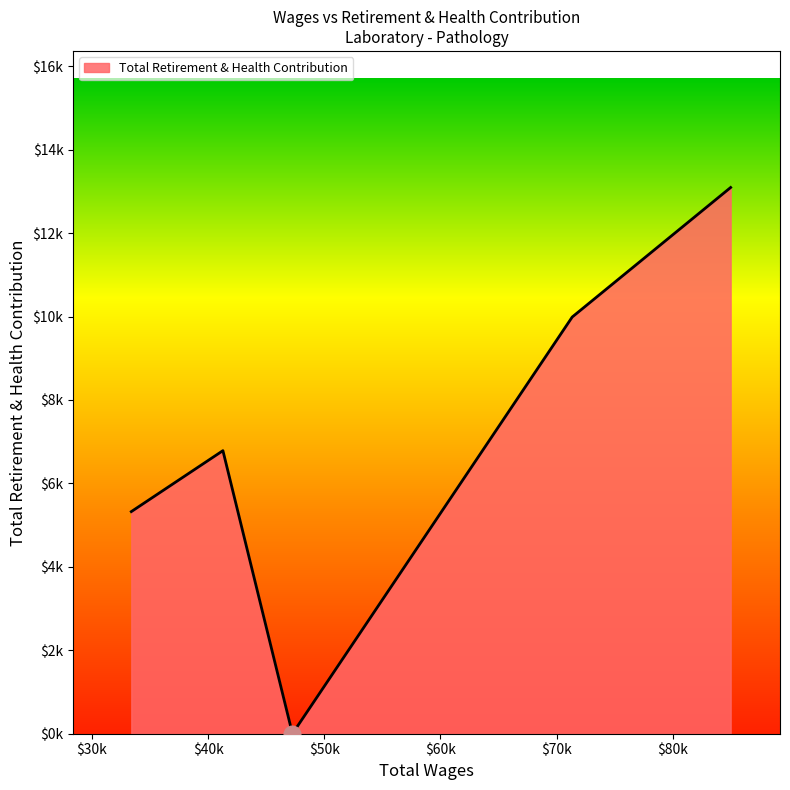

Does the chart display data point markers on the line(s)?

No